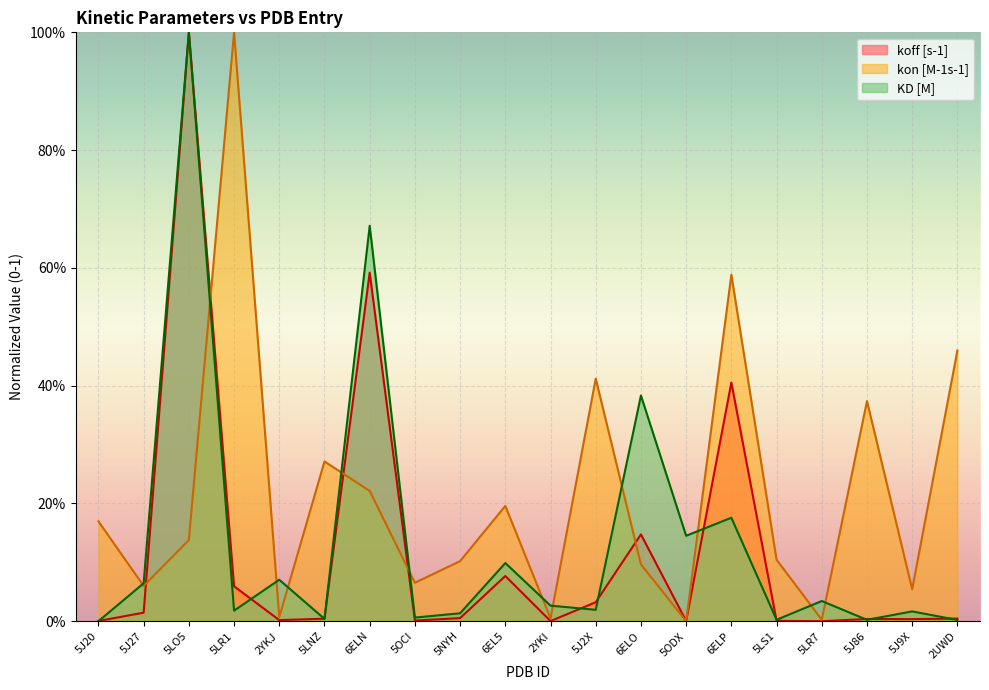

What is the label of the 9th point from the left?

5NYH